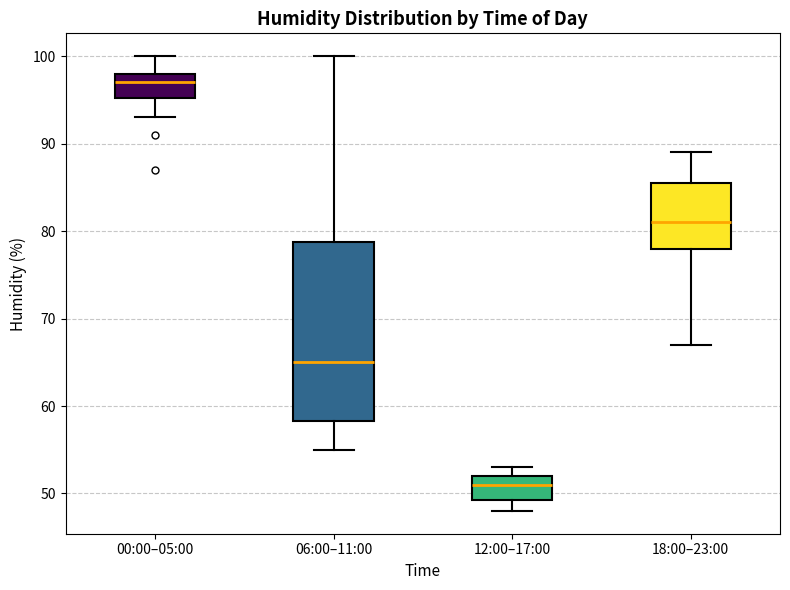

Reading left to right, transcribe this box plot: for each box, give where its median line is, the range the box spans, and where its two whiskers end, as read against the y-axis. The values are not printed on the chart, so give them approximately, as read against the axis.

00:00–05:00: median 97, box 95 to 98, whiskers 93 to 100
06:00–11:00: median 65, box 58 to 79, whiskers 55 to 100
12:00–17:00: median 51, box 49 to 52, whiskers 48 to 53
18:00–23:00: median 81, box 78 to 86, whiskers 67 to 89